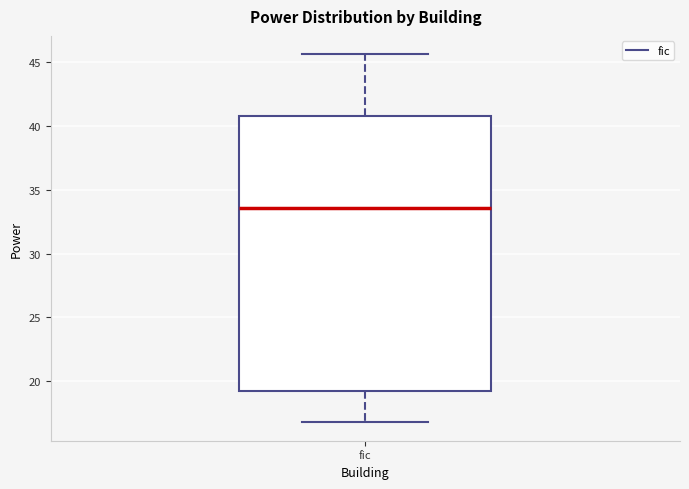

Transcribe this box plot: give where the median line is, the range the box spans, and where the two whiskers end, as read against the y-axis. The values are not printed on the chart, so give them approximately, as read against the axis.

median 33.5, box 19.0 to 41.0, whiskers 17.0 to 45.5